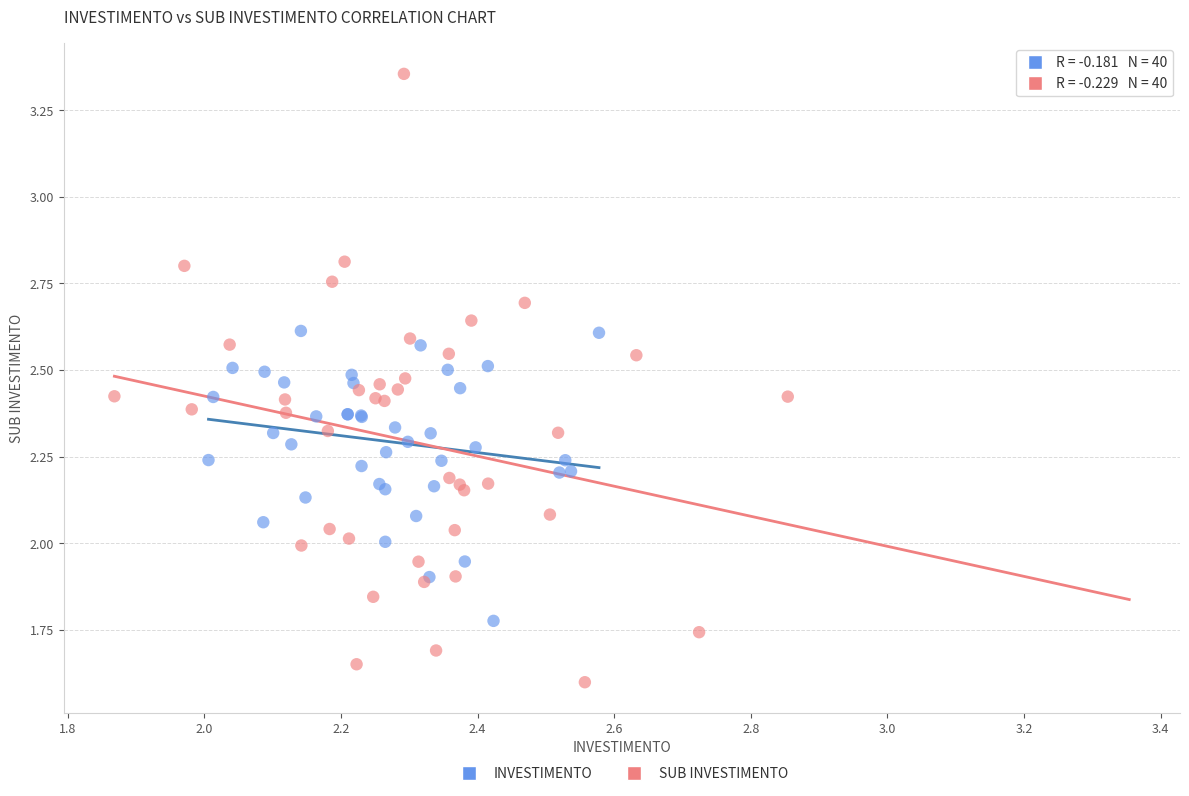

Which series contains the lowest Y value?

SUB INVESTIMENTO